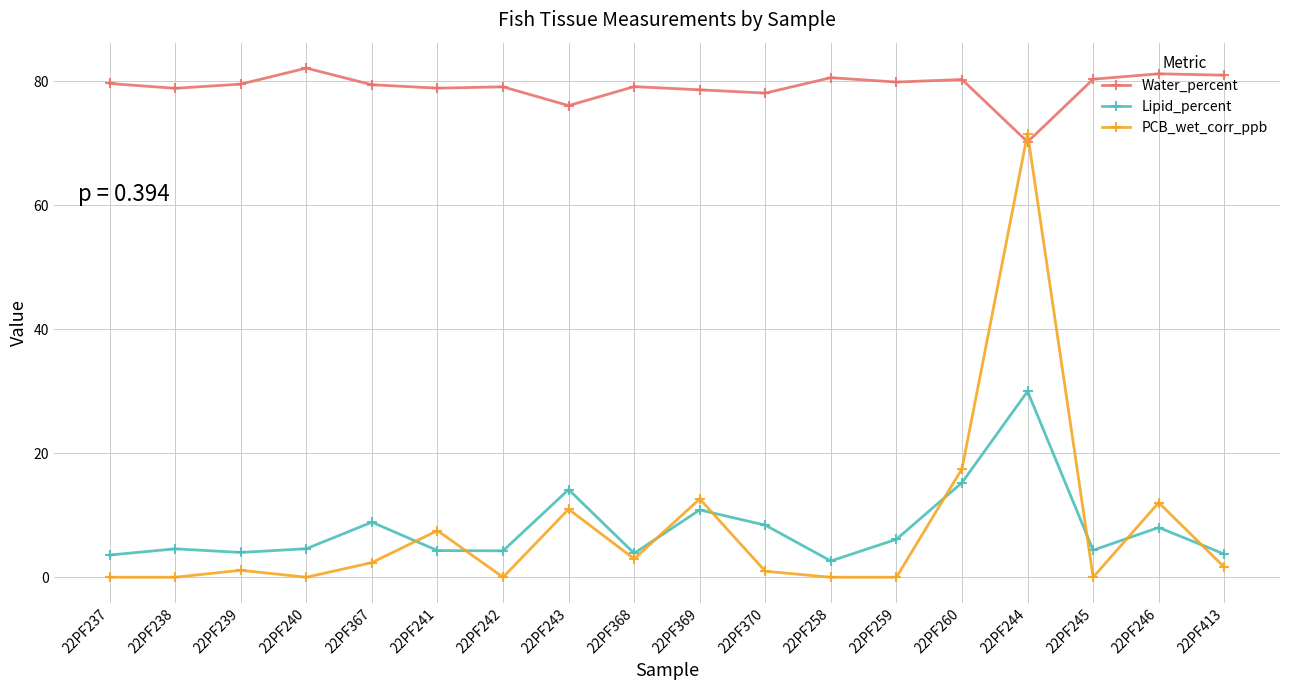

Which category has the highest value in the Lipid_percent series?

22PF244